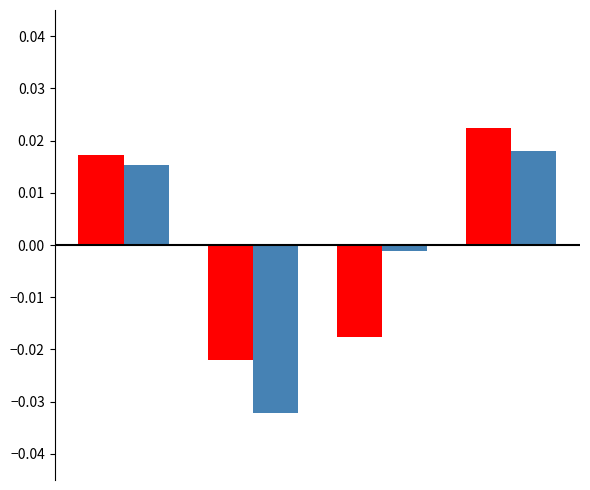

Does the chart contain any negative values?

Yes